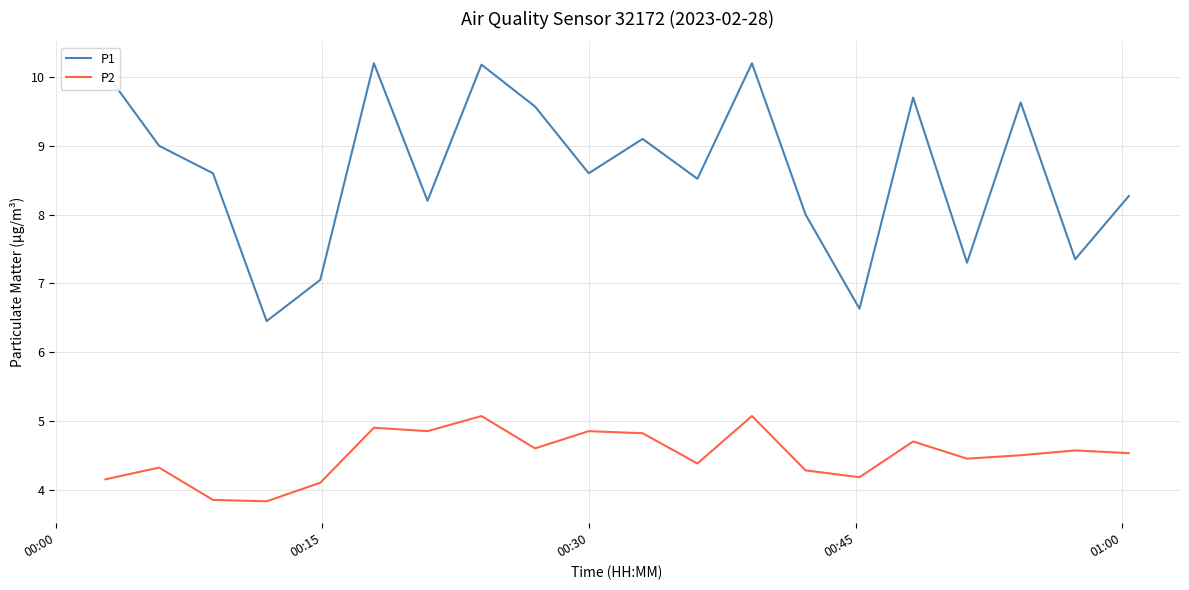

What is the difference between the maximum and minimum values in the P2 series?

1.2